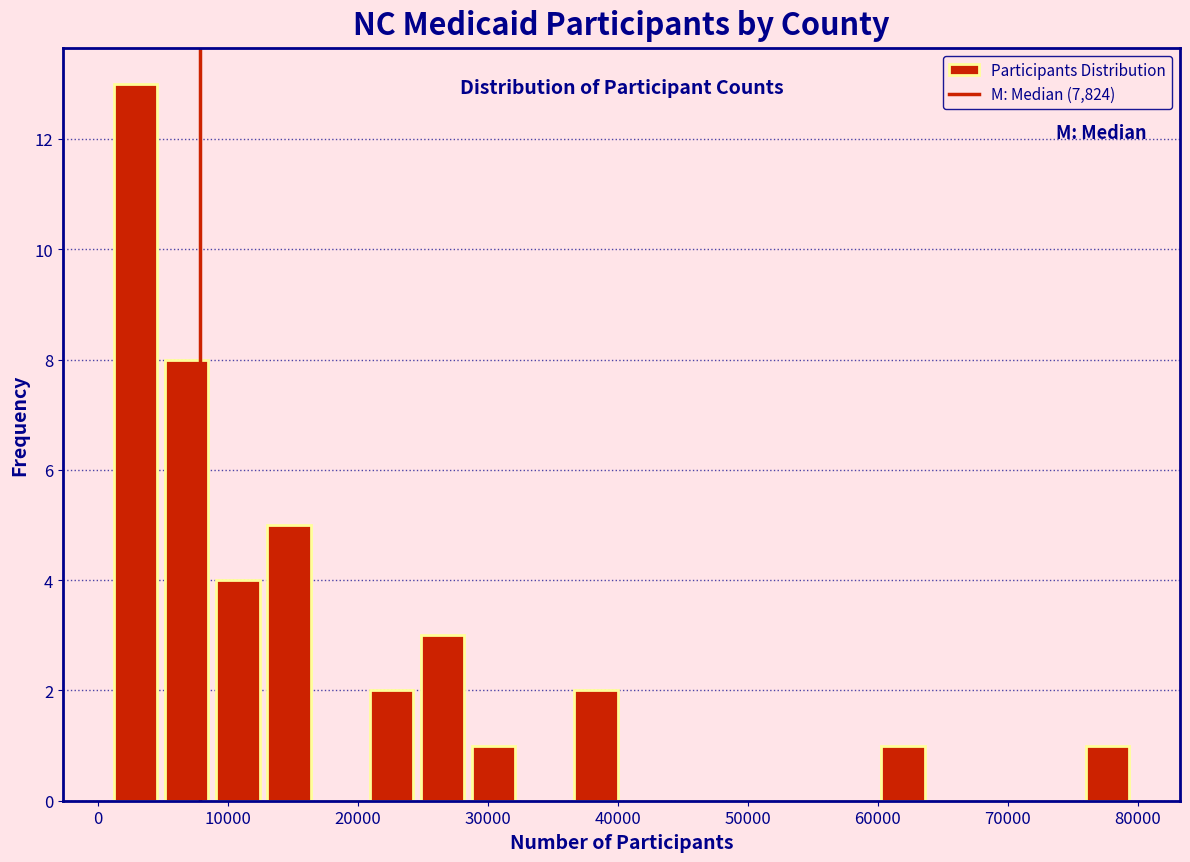

Around what value on the x-axis is the tallest bar? Give the approximate position of its centre, as read against the axis.

3000